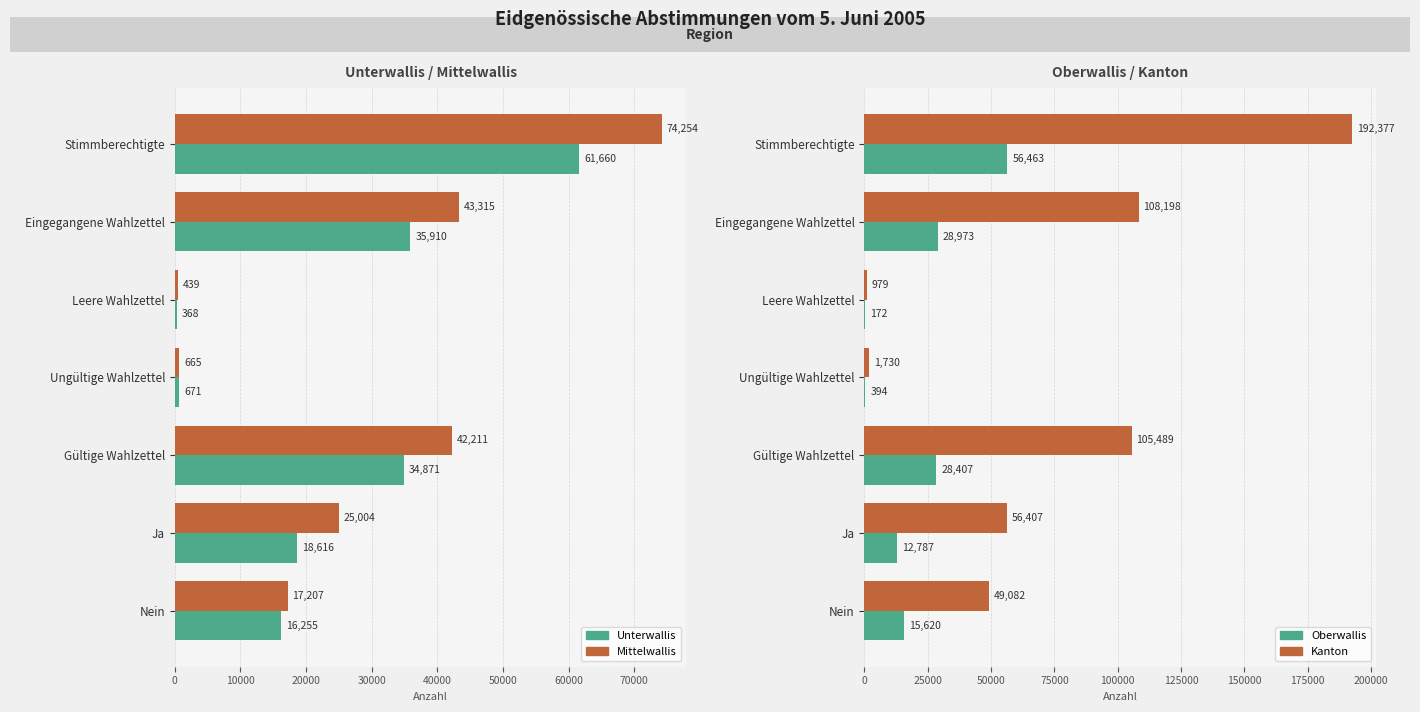

What is the greatest value displayed?

192377